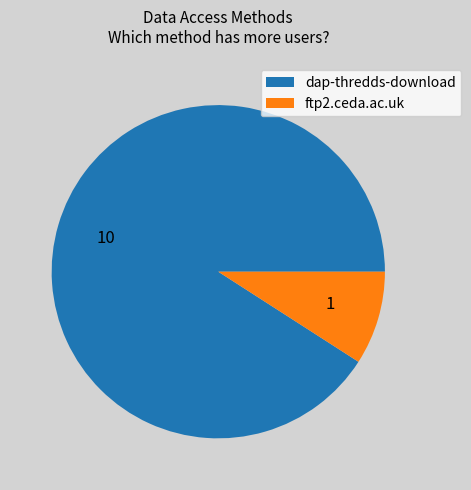

The dap-thredds-download slice represents 91% of the pie. True or false?

True